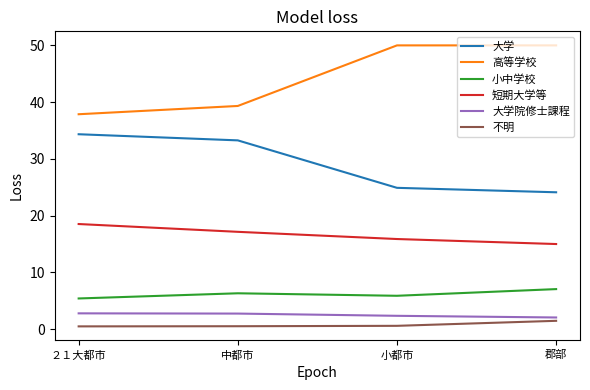

What is the difference between the 短期大学等 values at 小都市 and 中都市?

1.3